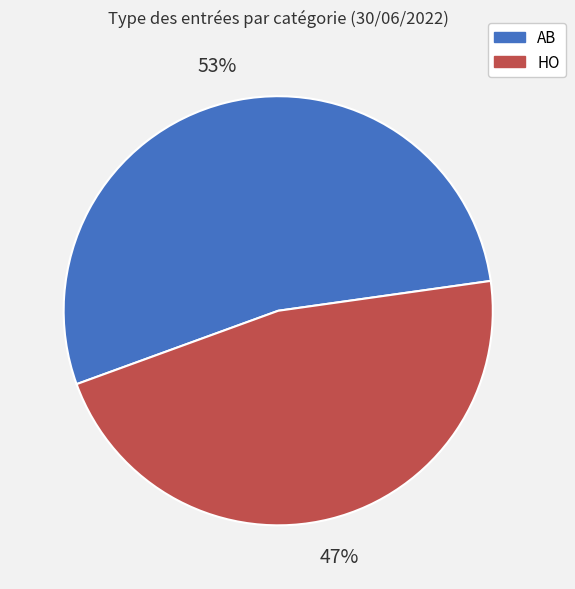

Between HO and AB, which is larger?

AB